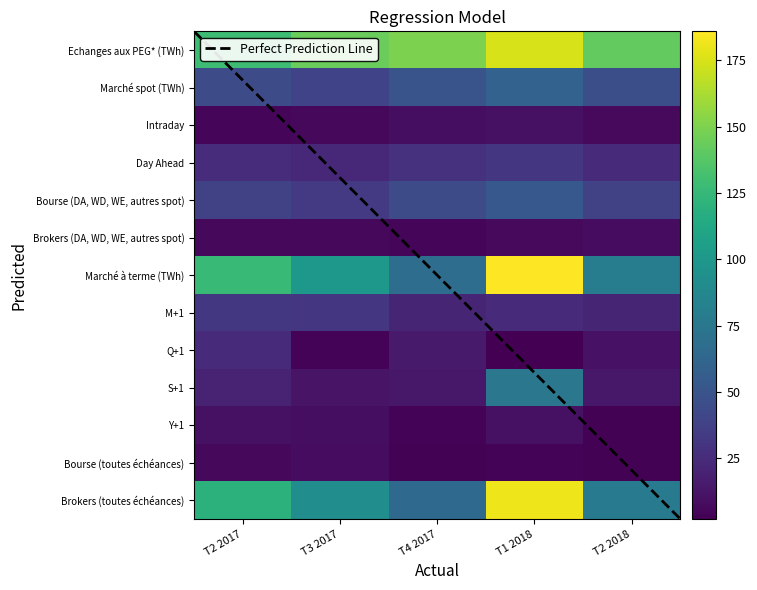

True or false: Y+1 has a value of 4 at T4 2017.

True